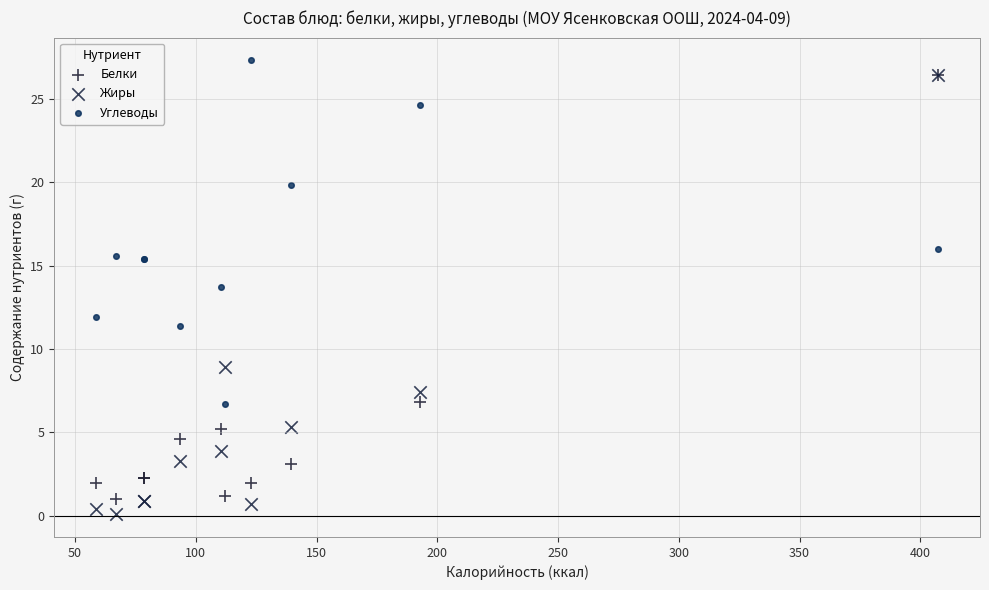

Across all series, what Y value is closest to 13?

13.7